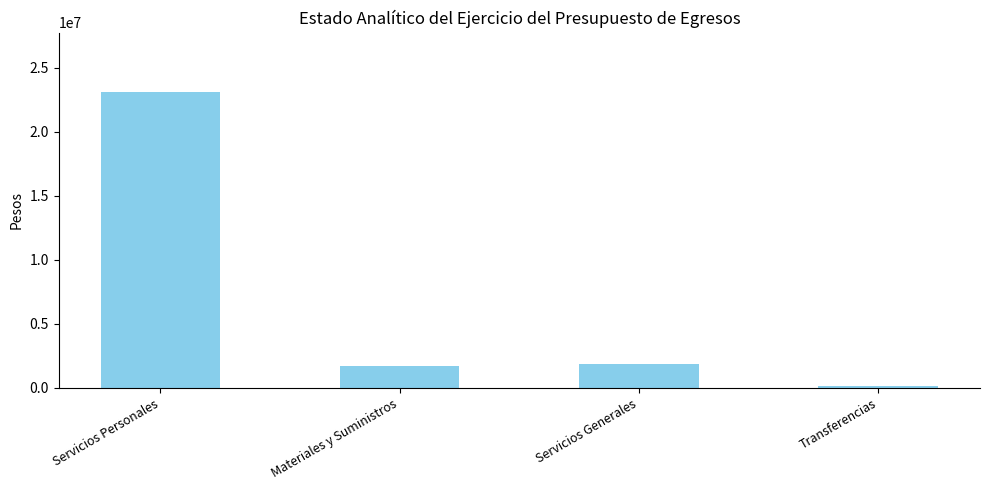

What is the ratio of the value at Servicios Generales to the value at Servicios Personales?

0.1